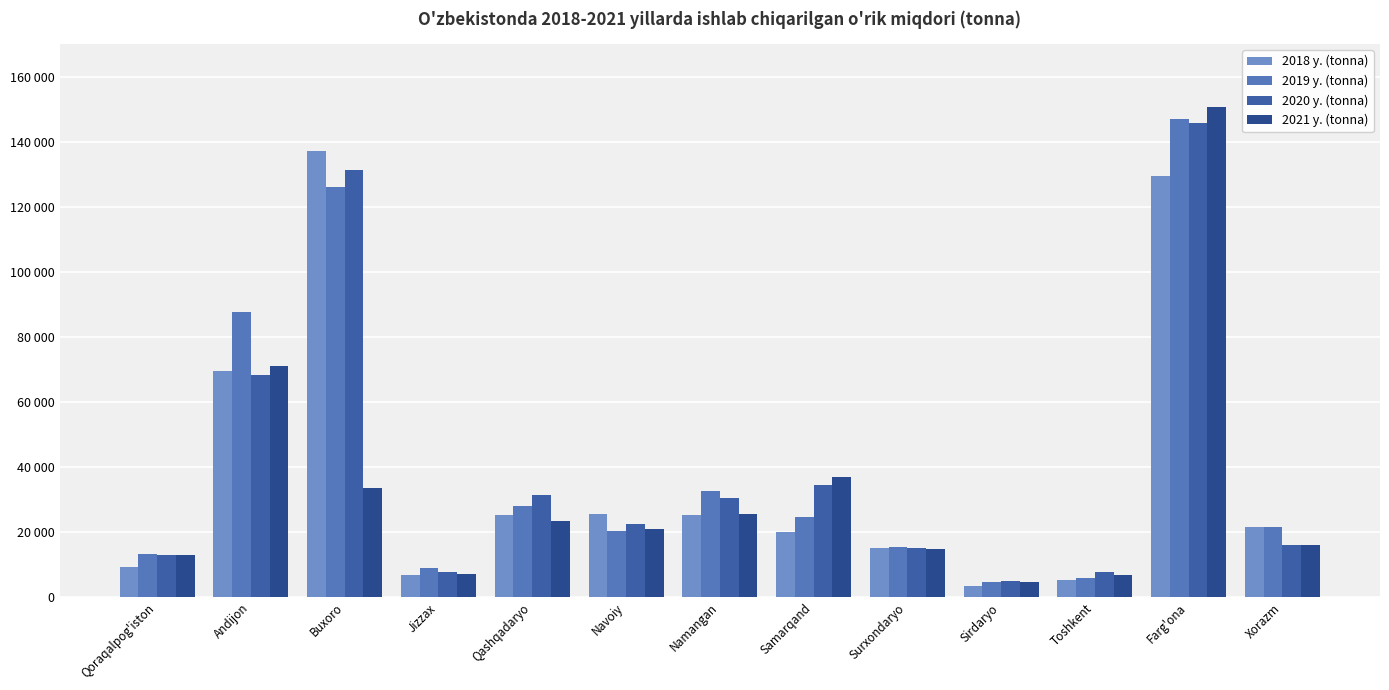

What value does the 2018 y. (tonna) series have at Navoiy?

25445